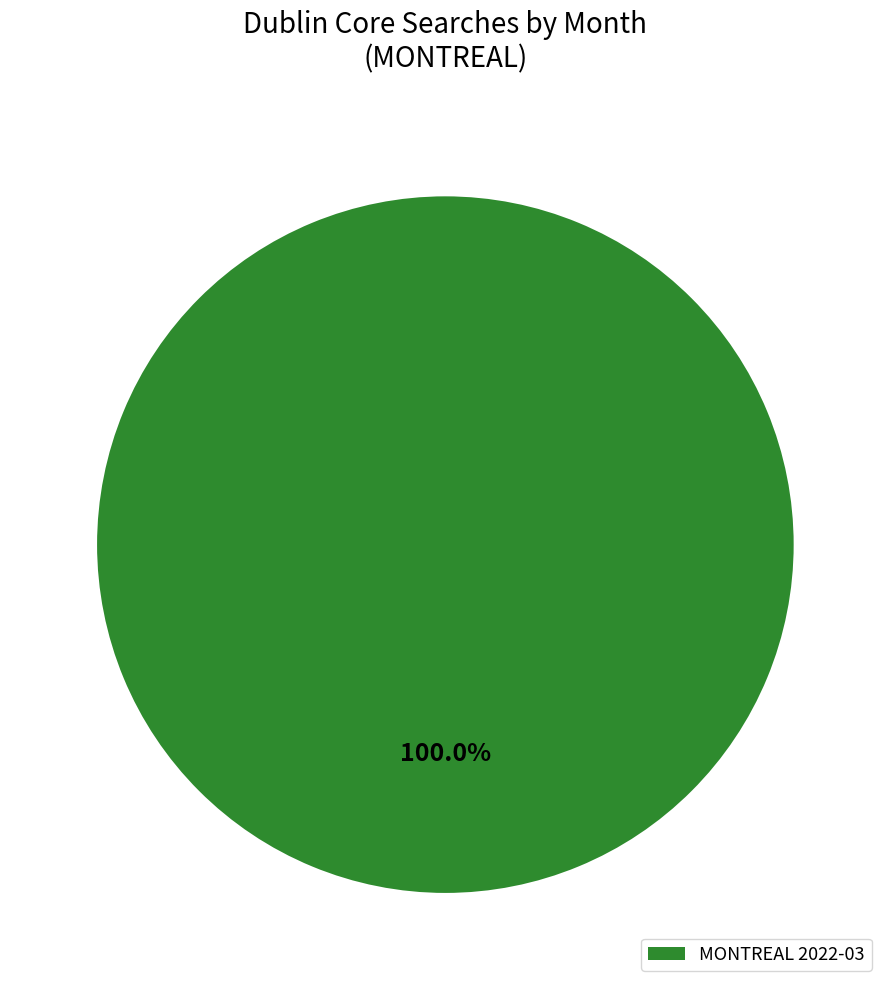

Count the number of slices in the pie.

1